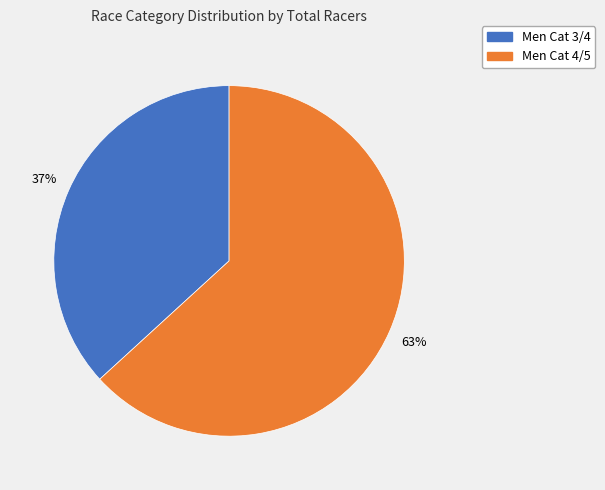

To the nearest percent, what portion does Men Cat 3/4 represent?

37%